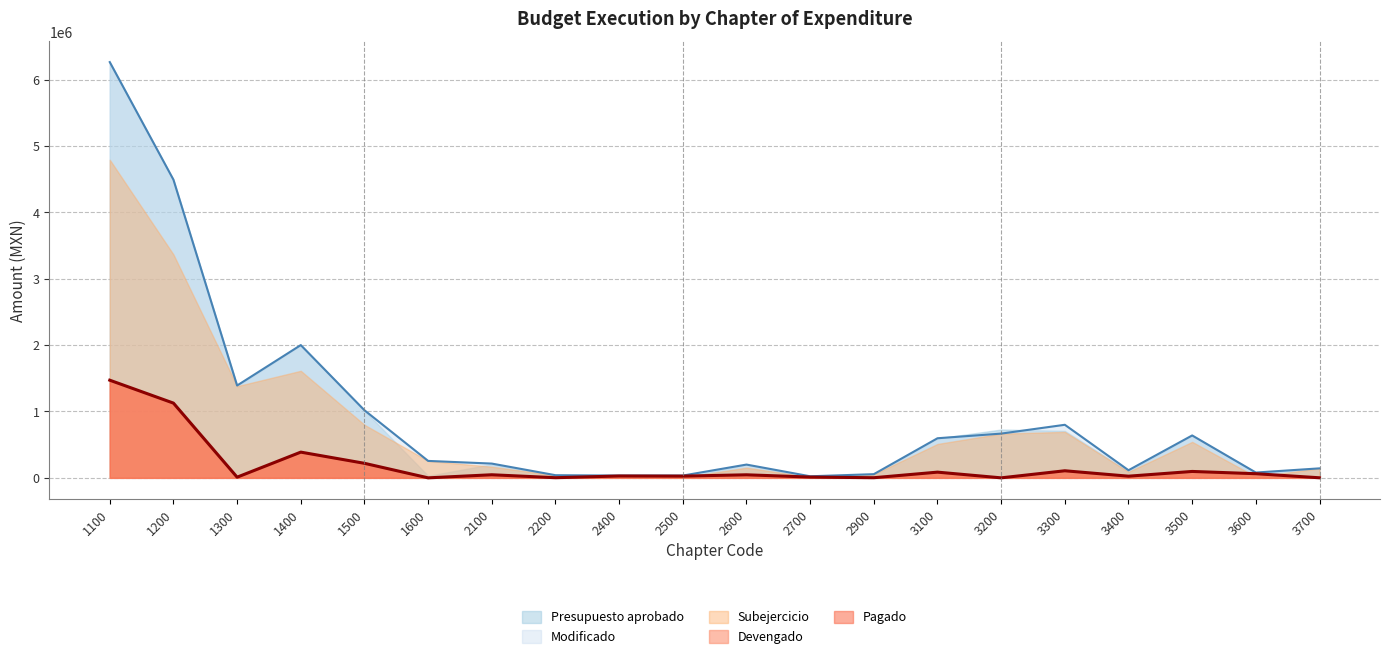

True or false: Presupuesto aprobado has a value of 100500.0 at 3400.

True